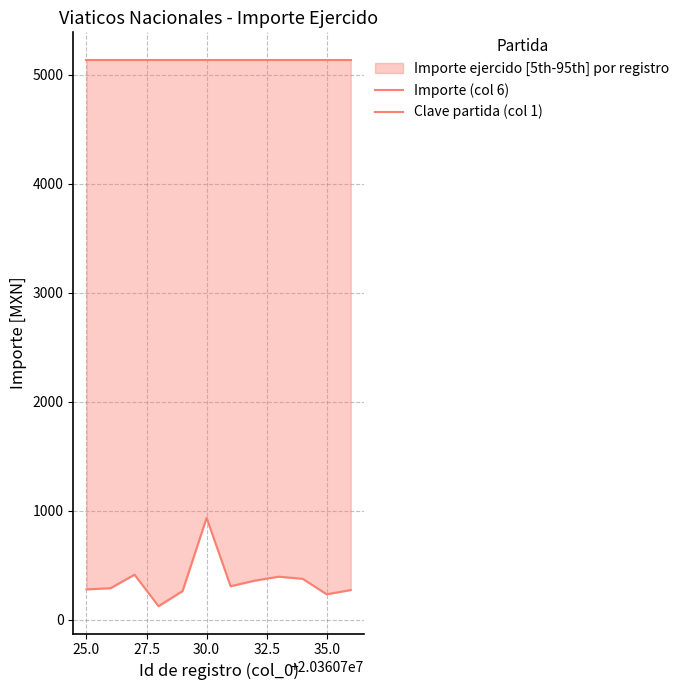

Reading right to left, what are all the values shown in this chart?

Importe (col 6): 274.0	235.0	377.0	396.5	360.0	309.0	936.0	265.0	126.0	415.0	291.0	280.0
Clave partida (col 1): 5137.0	5137.0	5137.0	5137.0	5137.0	5137.0	5137.0	5137.0	5137.0	5137.0	5137.0	5137.0